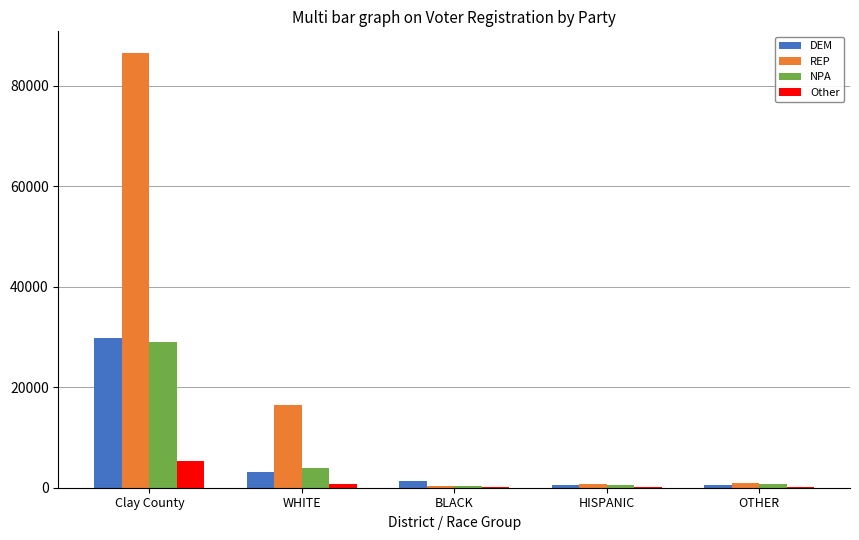

What is the sum of the Other values at OTHER and Clay County?

5398